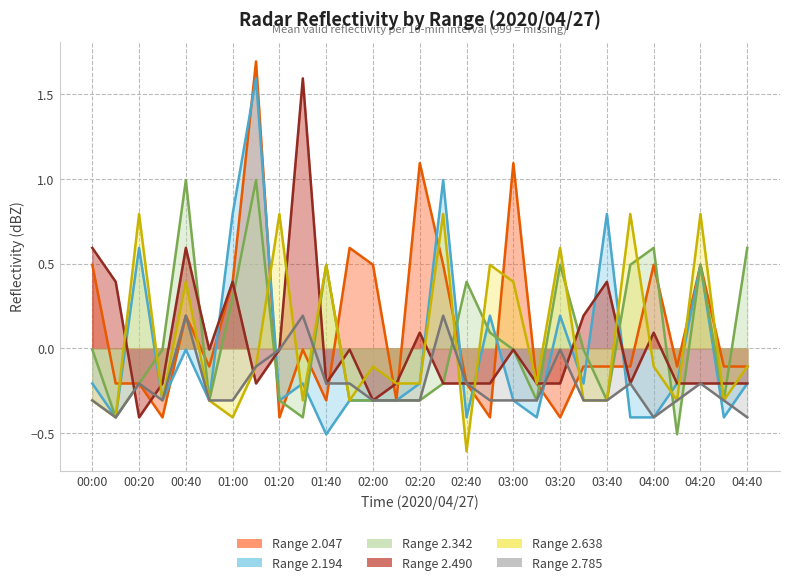

Count the number of categories in the chart.

29